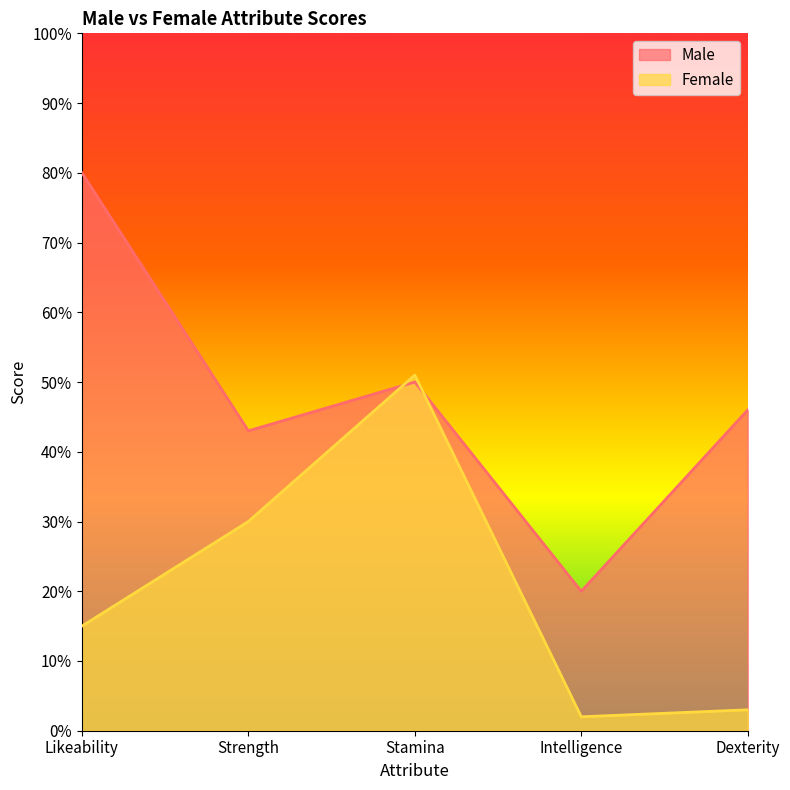

What is the maximum value shown in the chart?

80